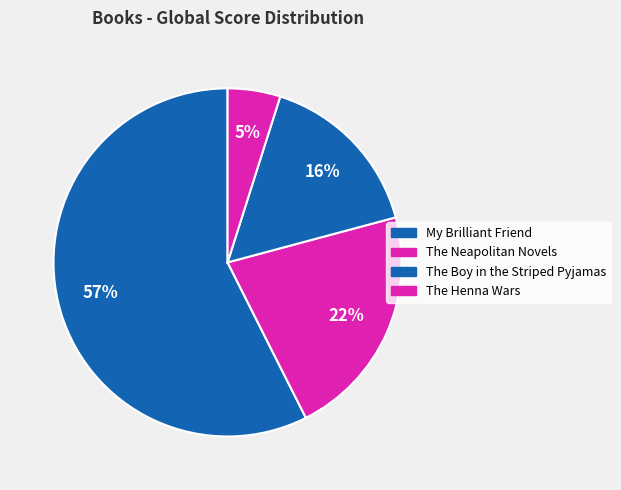

How many slices are in this pie chart?

4